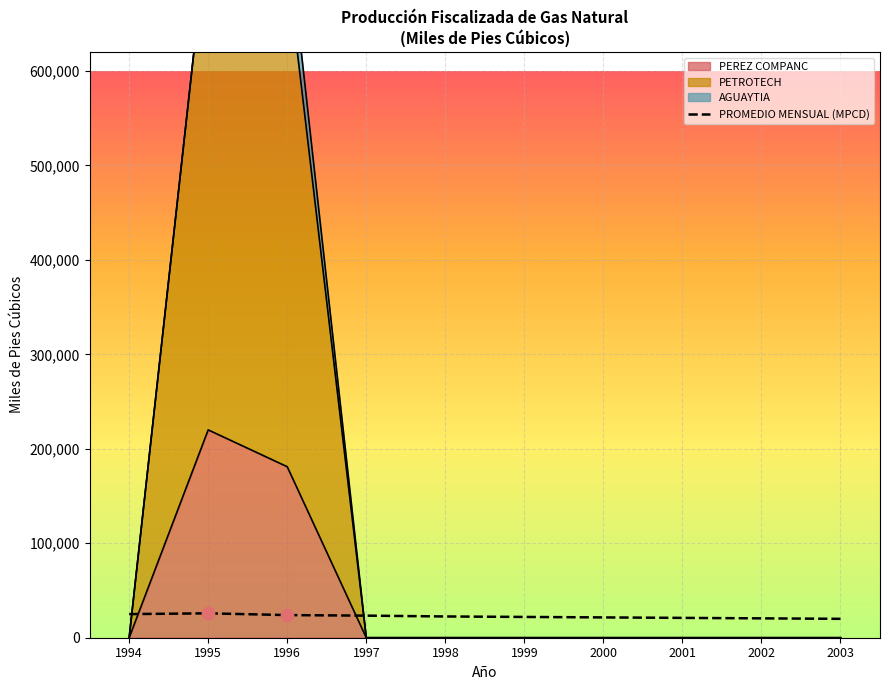

Between 2003 and 1999, which is larger?

1999